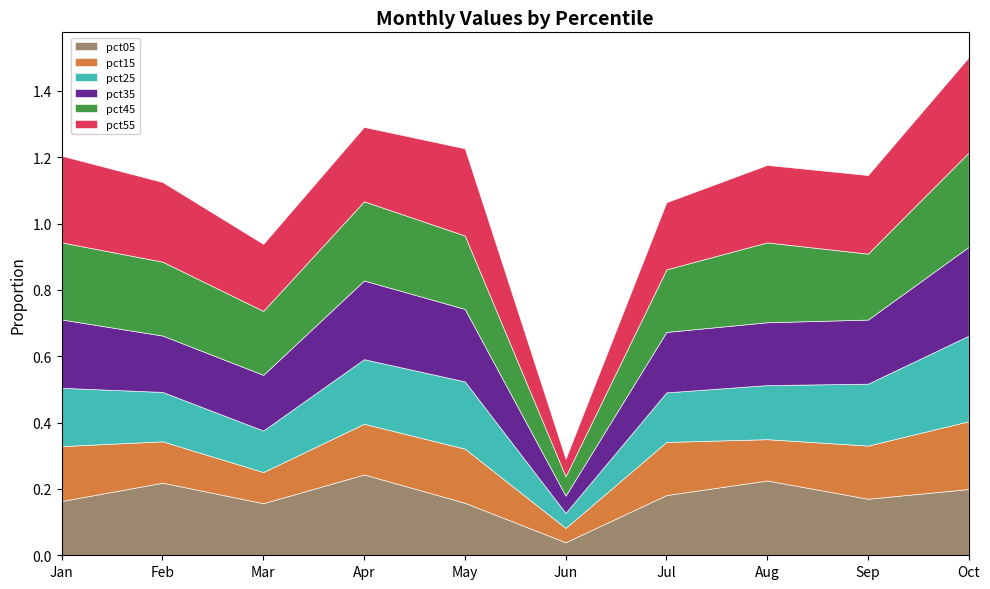

Does the chart have visible grid lines?

No